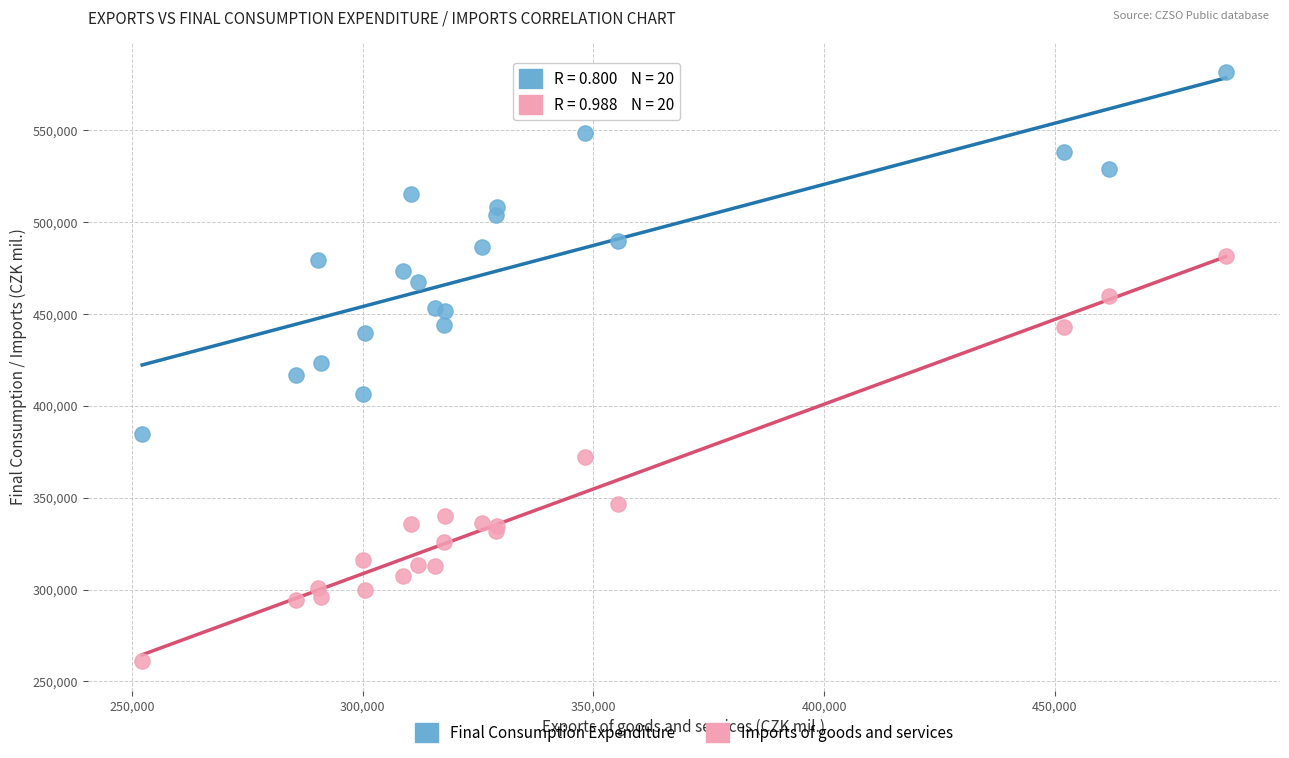

What is the X range (max minus min) for the scatter plot?

234796